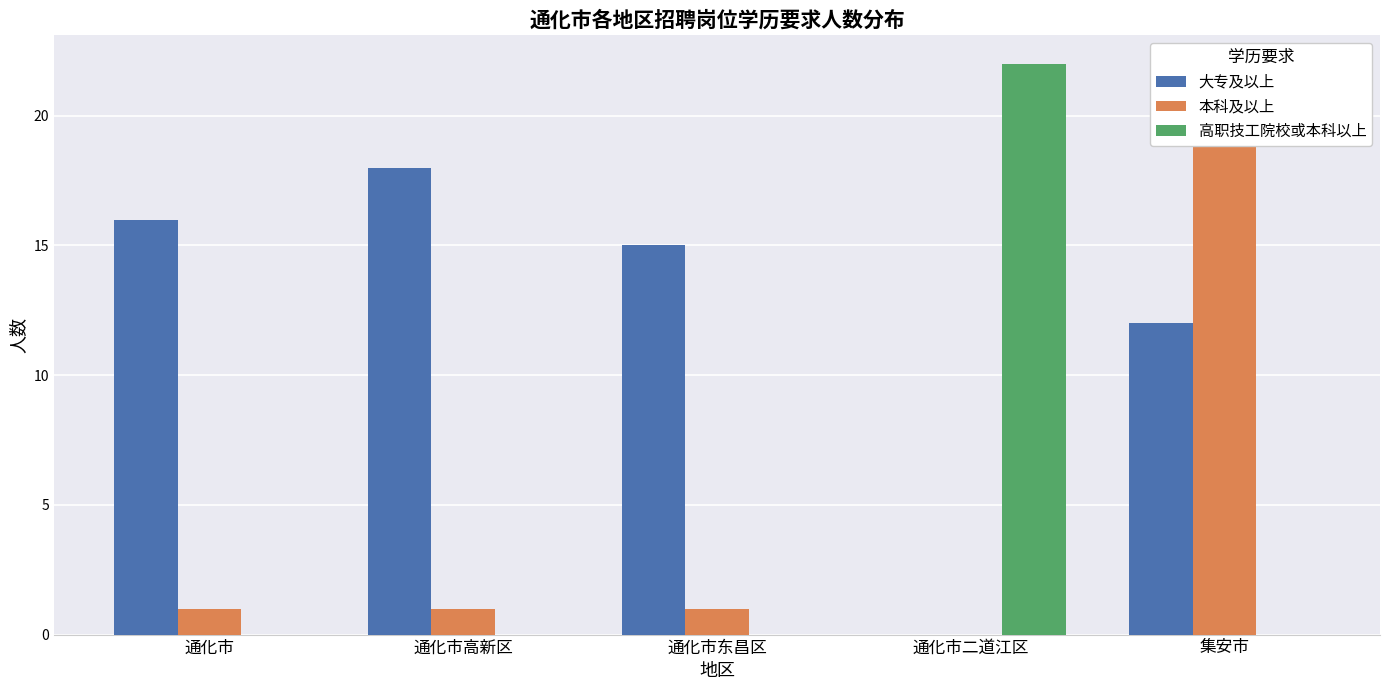

Reading left to right, transcribe all the data shown in this chart.

大专及以上: 16	18	15	0	12
本科及以上: 1	1	1	0	22
高职技工院校或本科以上: 0	0	0	22	0